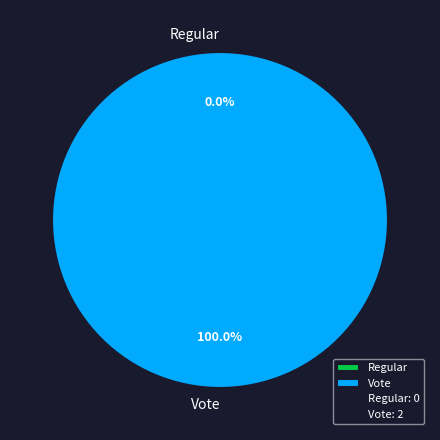

True or false: Regular accounts for 1% of the total.

False